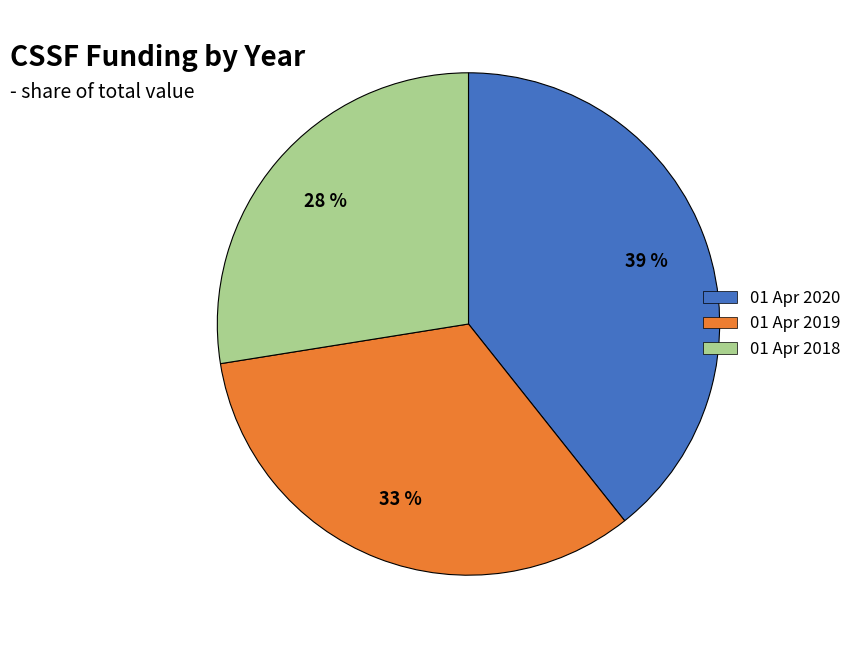

Rank the categories by value from highest to lowest.

01 Apr 2020, 01 Apr 2019, 01 Apr 2018